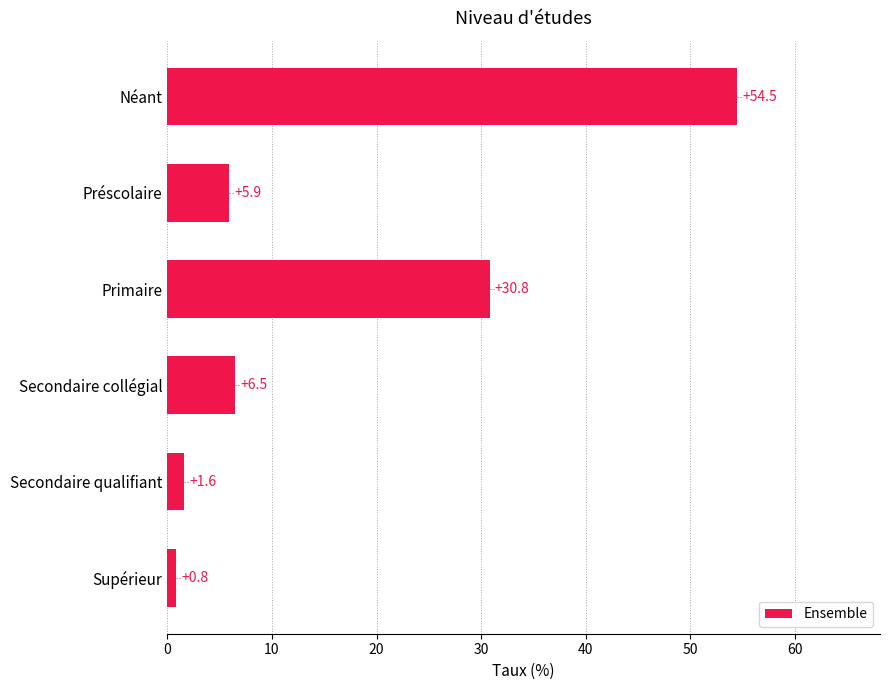

Reading top to bottom, transcribe all the data shown in this chart.

54.5	5.9	30.8	6.5	1.6	0.8